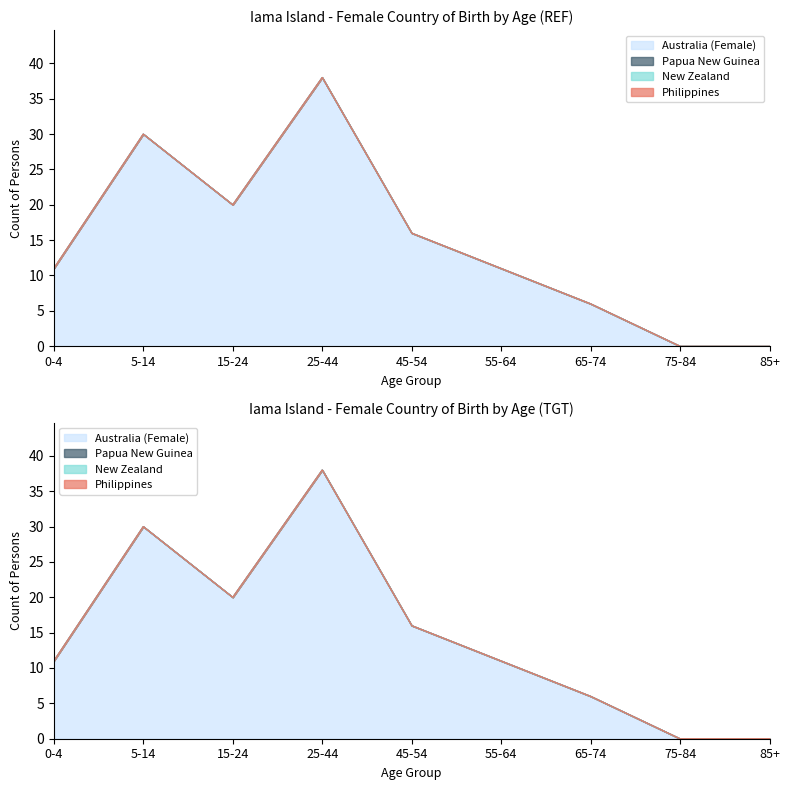

List the labels in order of Papua New Guinea value, smallest first.

0-4, 5-14, 15-24, 25-44, 45-54, 55-64, 65-74, 75-84, 85+